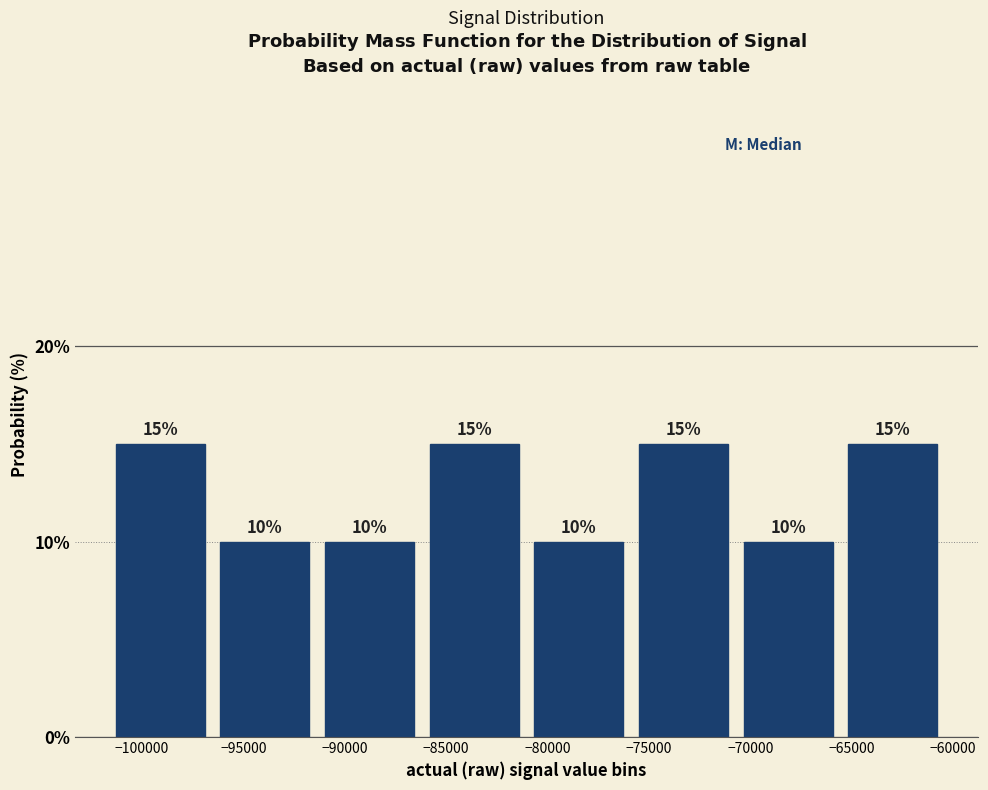

Reading left to right, transcribe this chart: for each bar, give the range it covers on the x-axis and its height. The bar edges are not printed on the chart, so give them approximately, as read against the axis.

-101500 to -96500: 15
-96500 to -91500: 10
-91500 to -86000: 10
-86000 to -81000: 15
-81000 to -76000: 10
-76000 to -70500: 15
-70500 to -65500: 10
-65500 to -60500: 15